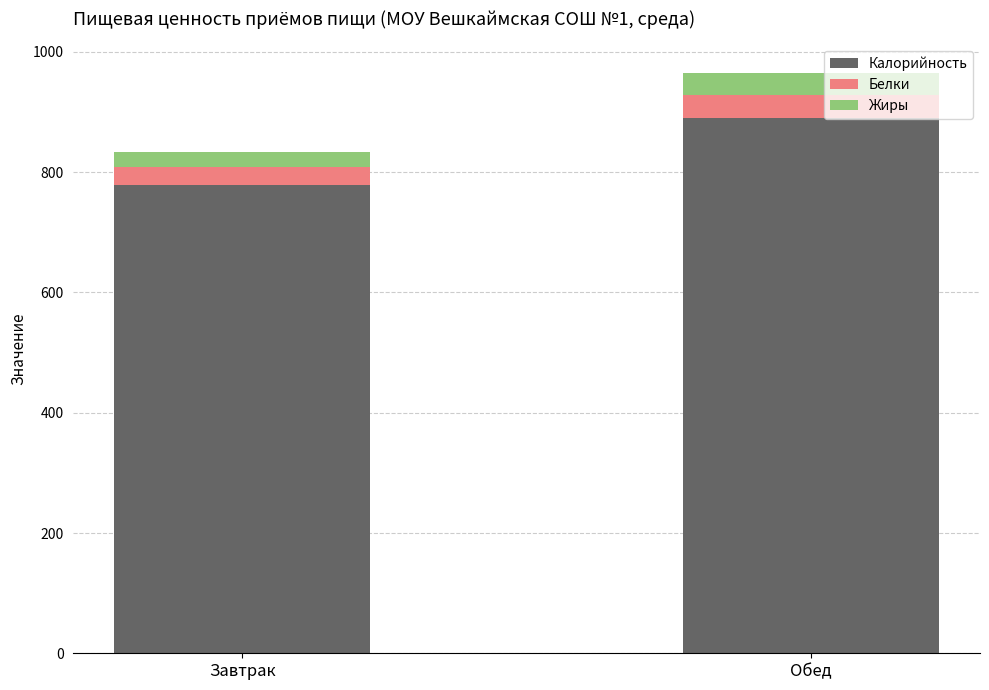

The Калорийность series shows 890.2 at Обед. True or false?

True